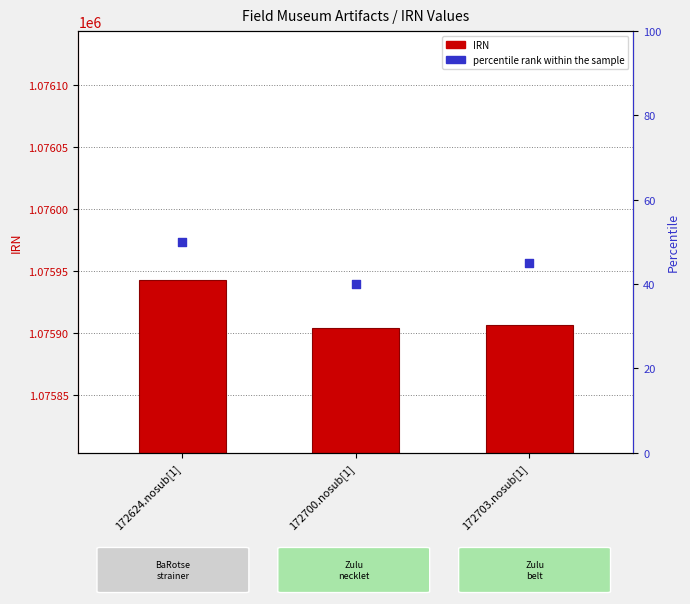

What are all the series names shown in the legend?

IRN, percentile rank within the sample